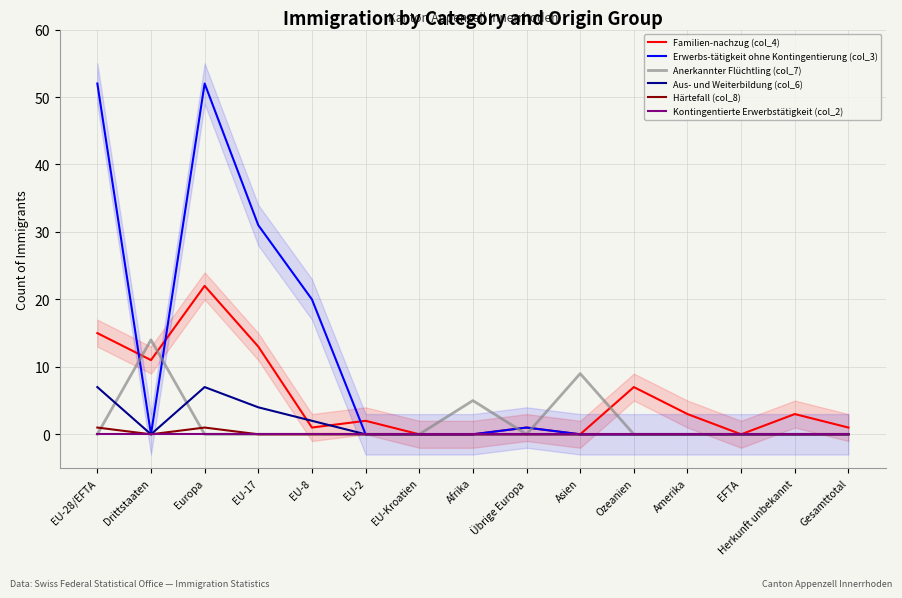

Where is the first local maximum for Erwerbs-tätigkeit ohne Kontingentierung (col_3)?

Europa